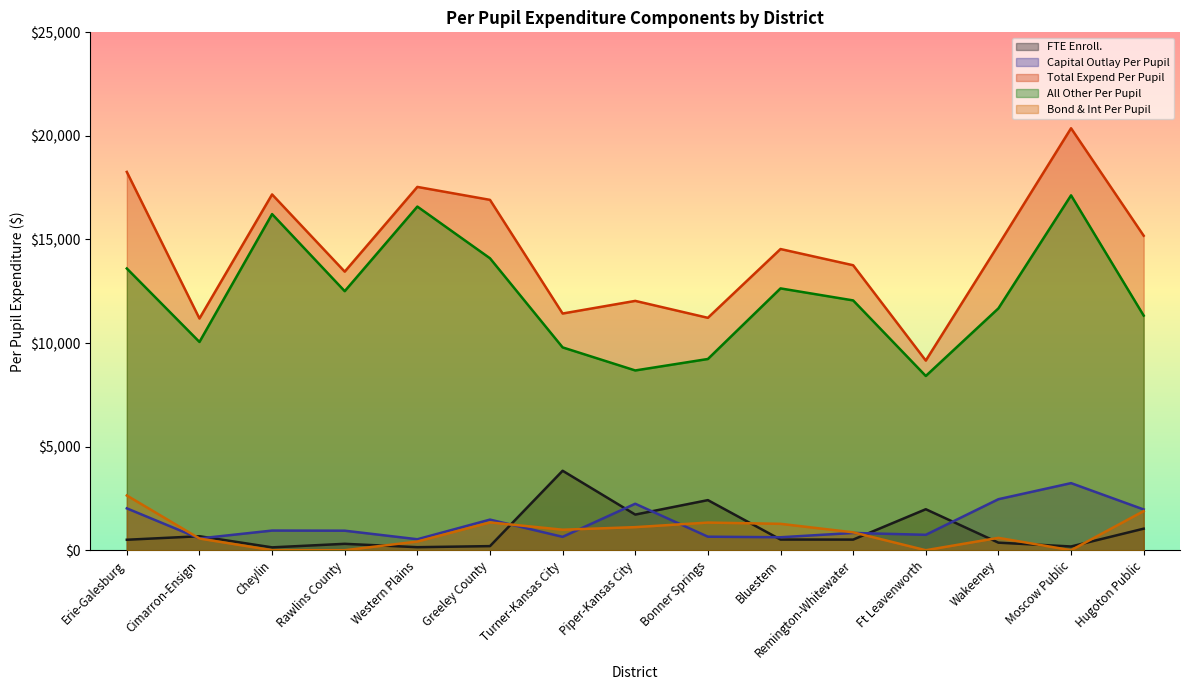

At how many categories does at least one series exceed 15669?

5